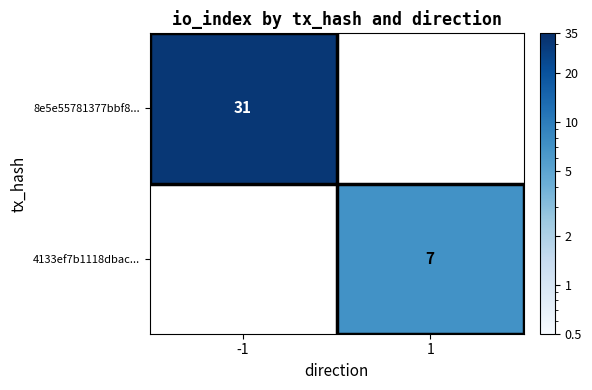

True or false: 8e5e55781377bbf8... has a value of 31 at -1.

True